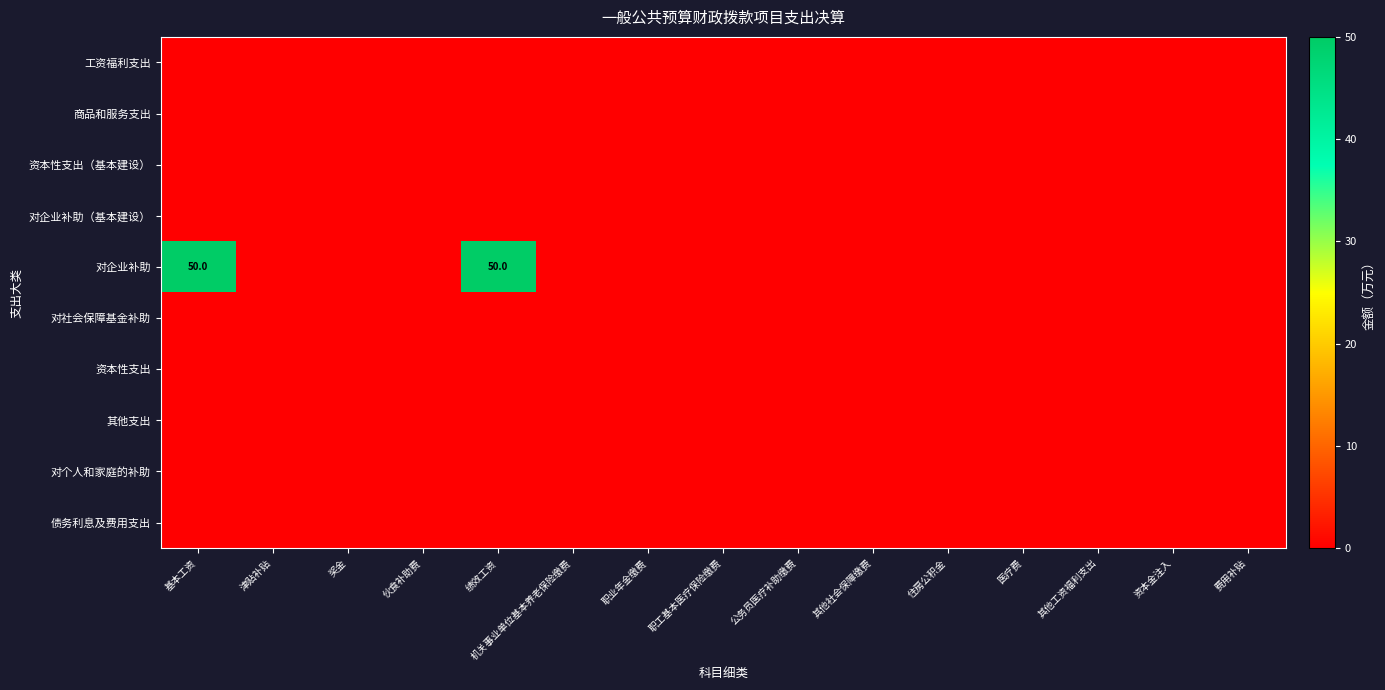

Rank the series by their maximum value, from highest to lowest.

对企业补助, 工资福利支出, 商品和服务支出, 资本性支出（基本建设）, 对企业补助（基本建设）, 对社会保障基金补助, 资本性支出, 其他支出, 对个人和家庭的补助, 债务利息及费用支出